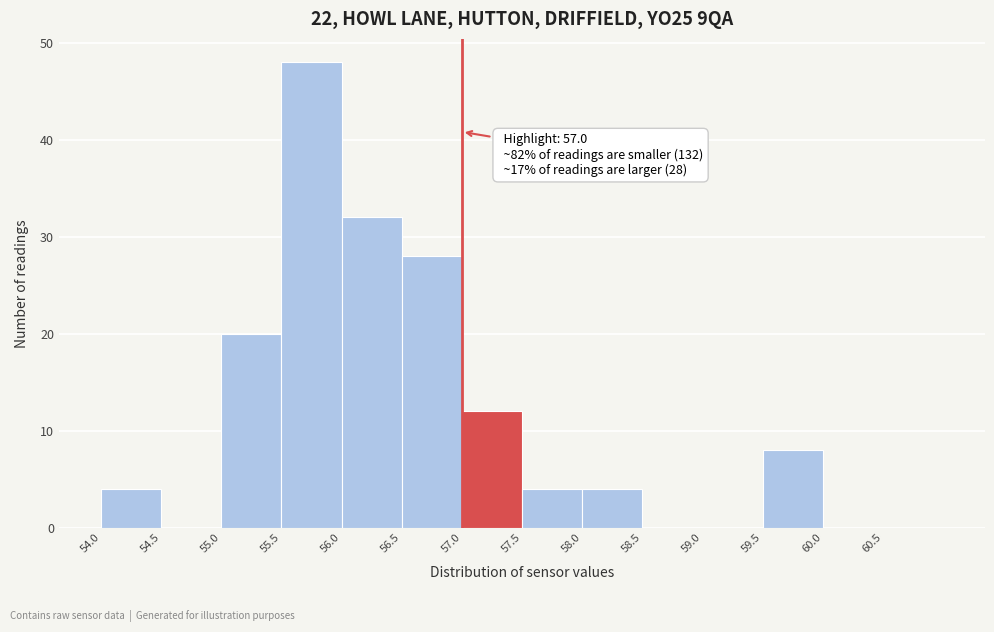

Which range on the x-axis has the tallest bar?

55.5 to 56.0